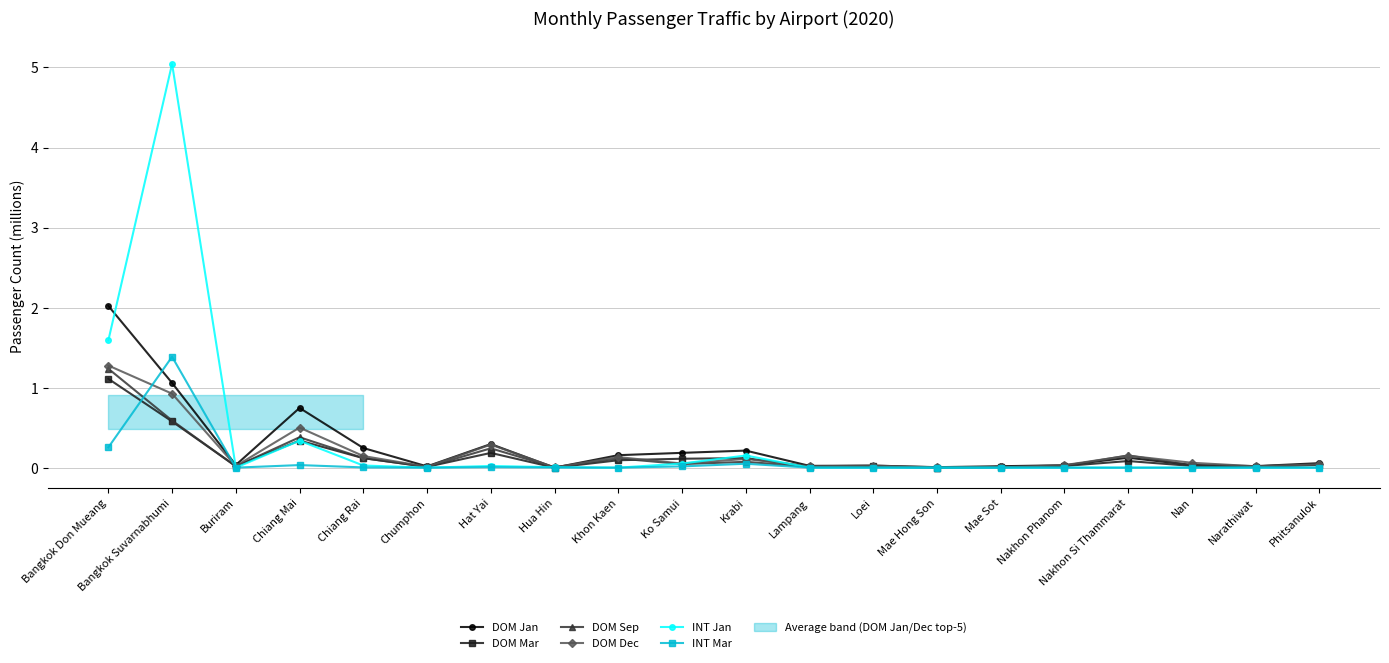

Reading right to left, list all the values displayed in this chart.

DOM Jan: 0.1	0.0	0.0	0.1	0.0	0.0	0.0	0.0	0.0	0.2	0.2	0.2	0.0	0.3	0.0	0.2	0.7	0.0	1.1	2.0
DOM Mar: 0.0	0.0	0.0	0.1	0.0	0.0	0.0	0.0	0.0	0.1	0.1	0.1	0.0	0.2	0.0	0.1	0.3	0.0	0.6	1.1
DOM Sep: 0.0	0.0	0.0	0.2	0.0	0.0	0.0	0.0	0.0	0.1	0.0	0.1	0.0	0.2	0.0	0.1	0.4	0.0	0.6	1.2
DOM Dec: 0.0	0.0	0.1	0.1	0.0	0.0	0.0	0.0	0.0	0.1	0.1	0.1	0.0	0.3	0.0	0.1	0.5	0.0	0.9	1.3
INT Jan: 0.0	0.0	0.0	0.0	0.0	0.0	0.0	0.0	0.0	0.2	0.1	0.0	0.0	0.0	0.0	0.0	0.3	0.0	5.0	1.6
INT Mar: 0.0	0.0	0.0	0.0	0.0	0.0	0.0	0.0	0.0	0.0	0.0	0.0	0.0	0.0	0.0	0.0	0.0	0.0	1.4	0.3